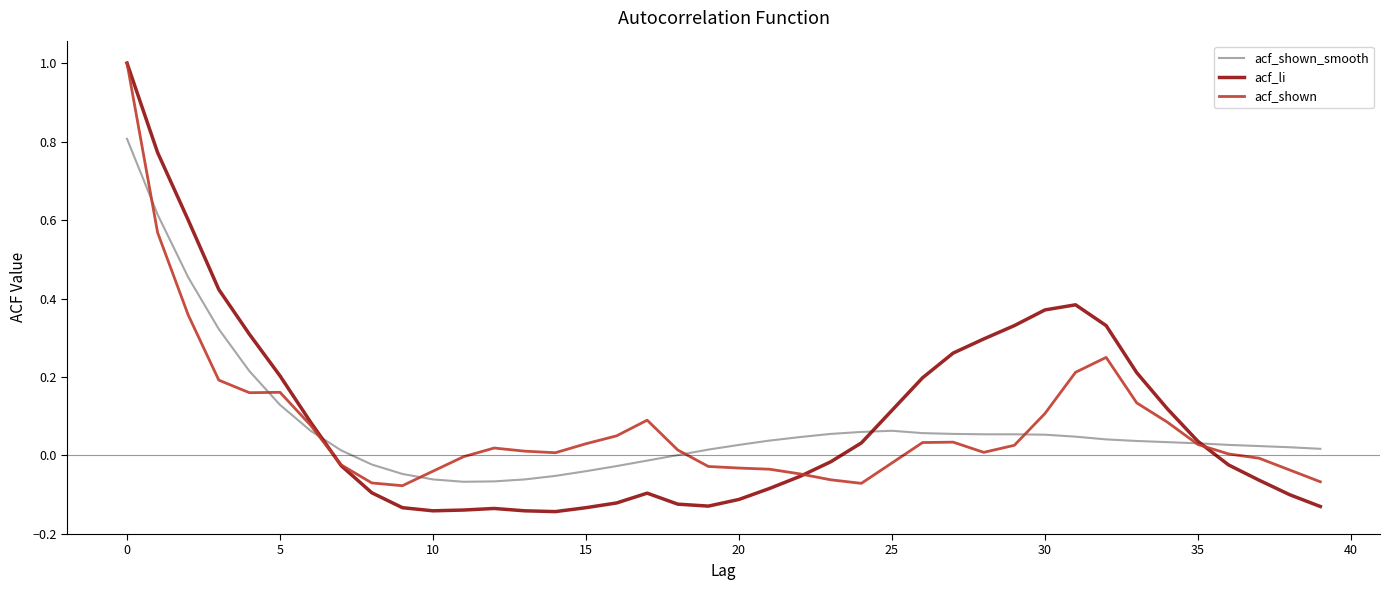

What is the highest value of the acf_shown series?

1.0